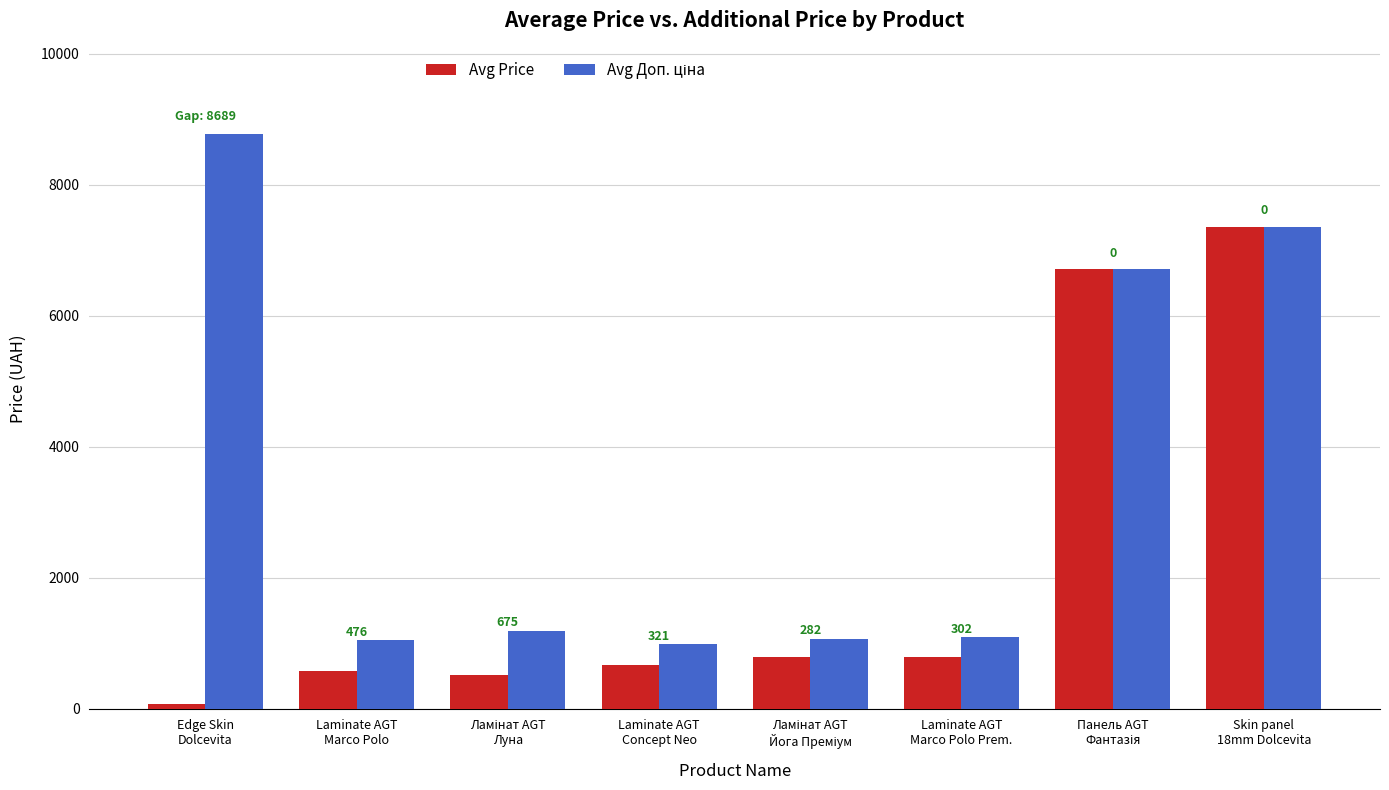

At how many categories does at least one series exceed 5781?

3